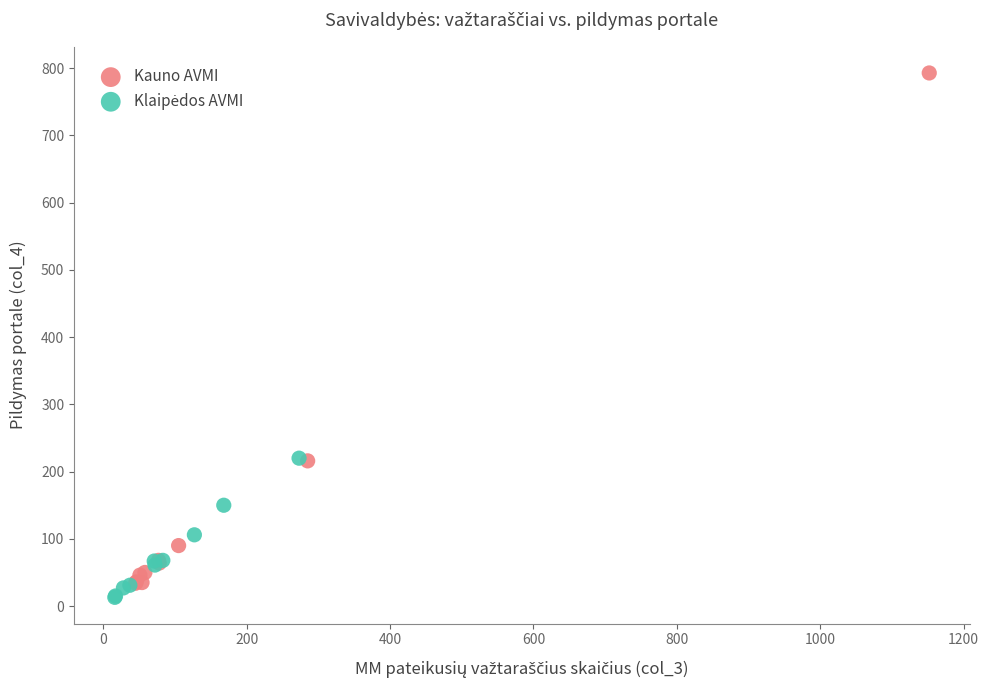

Which series has the largest Y range (max minus min)?

Kauno AVMI